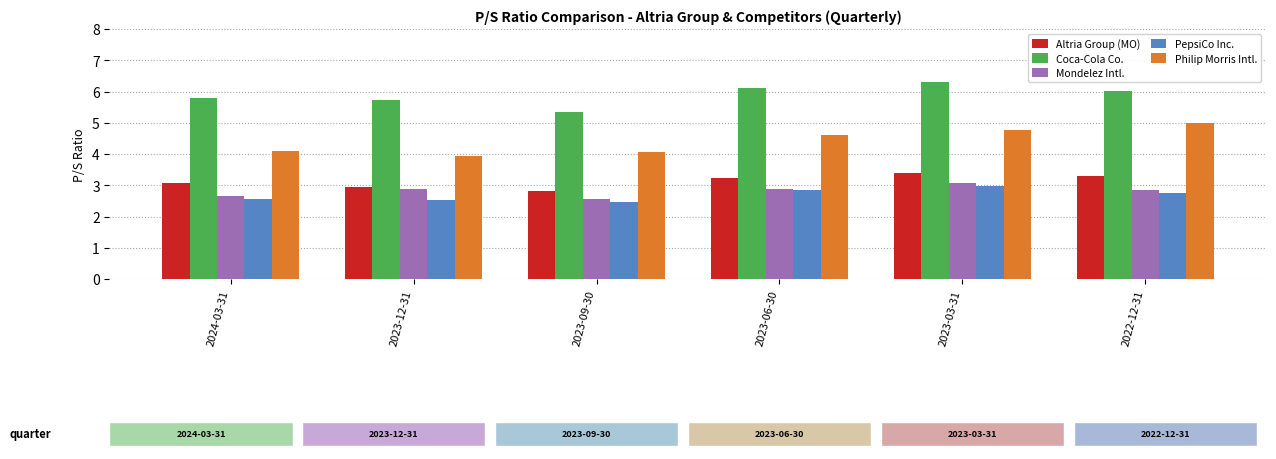

Does the chart contain any negative values?

No